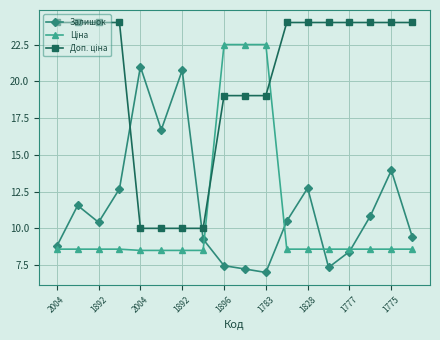

True or false: Залишок has more than 2 interior local peaks.

True